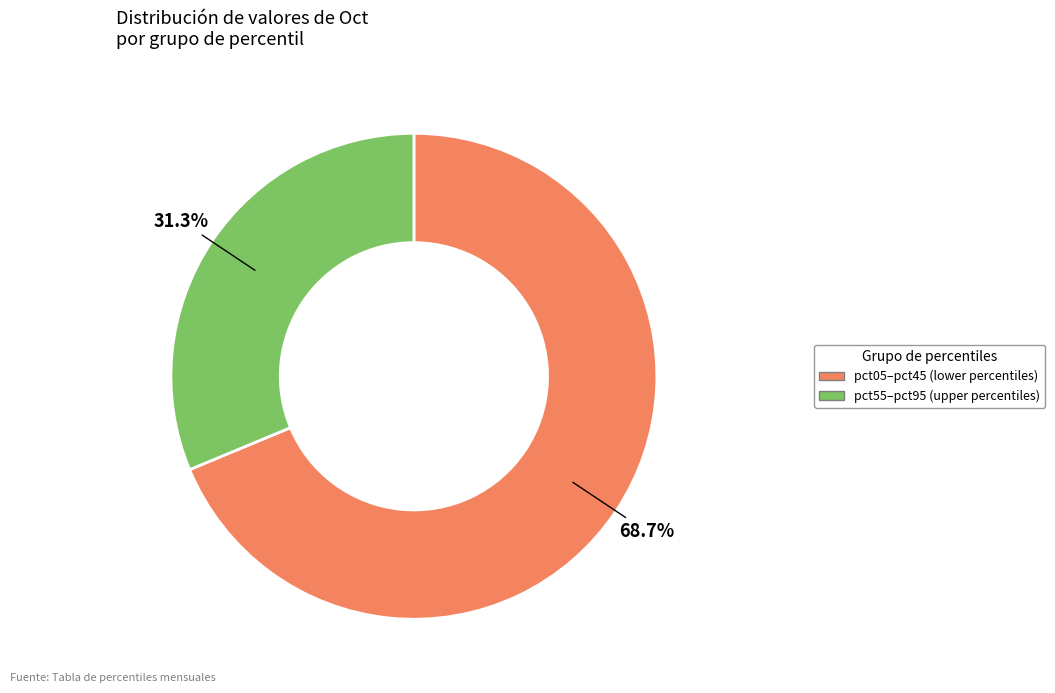

Is there a majority slice in this chart?

Yes